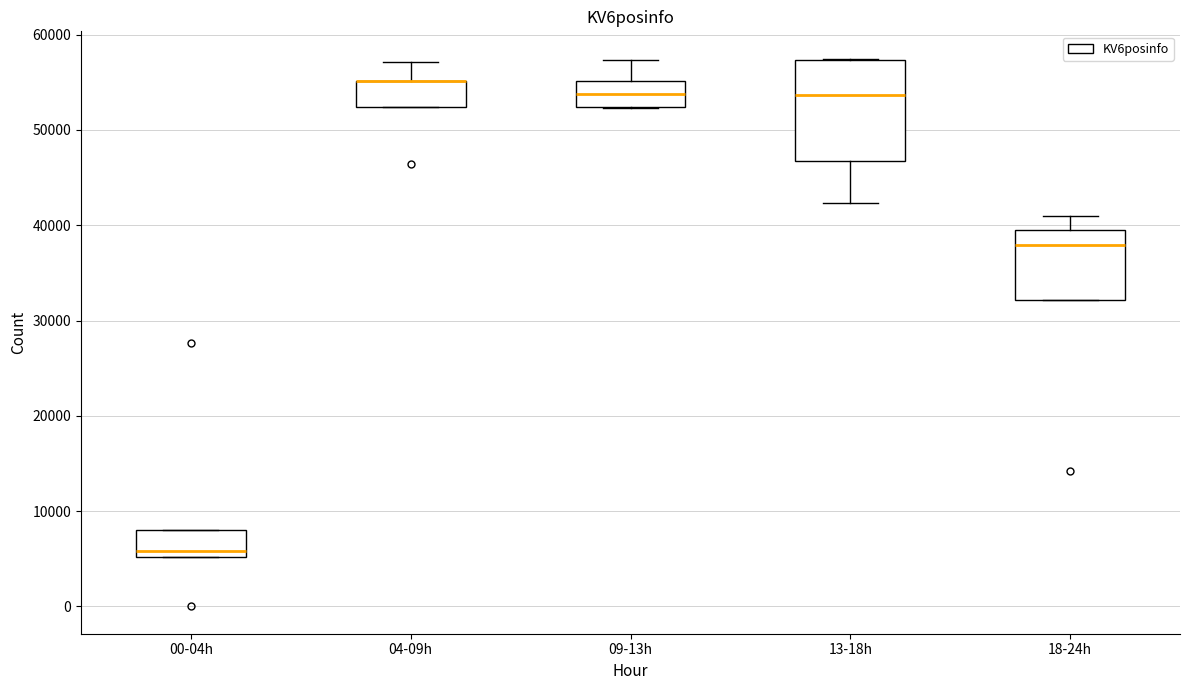

Comparing the boxes themselves (not the whiskers), which one is the tallest?

13-18h